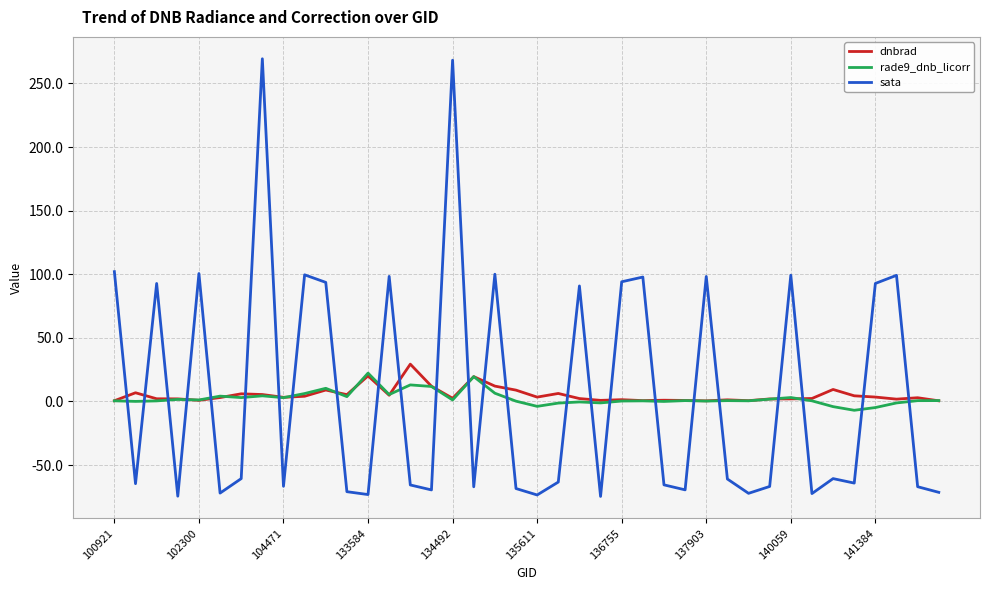

What is the smallest value displayed?

-74.7